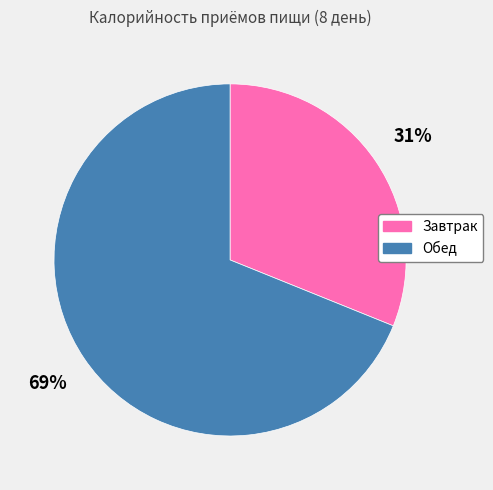

True or false: Завтрак accounts for 40% of the total.

False